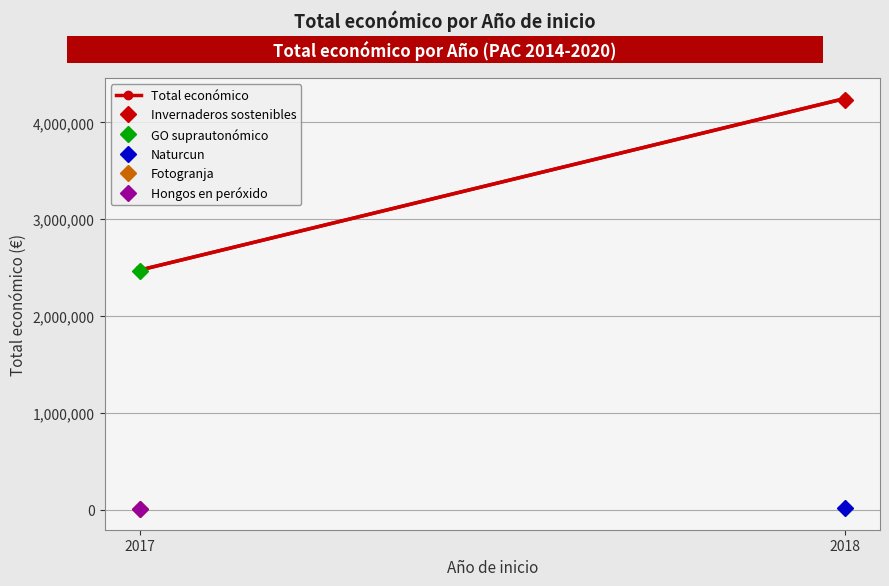

Rank the categories by value from highest to lowest.

2018, 2017